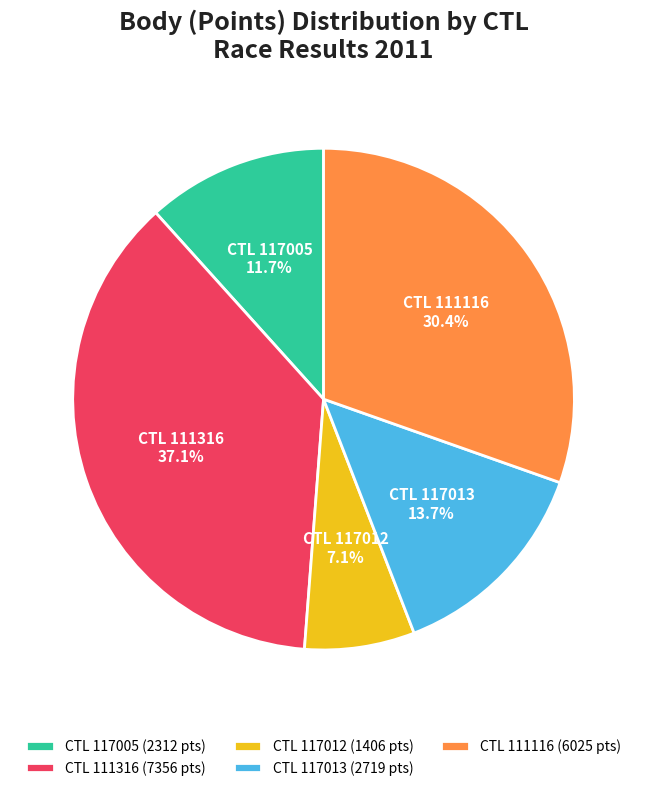

Approximately how many times larger is the value at CTL 111316 compared to CTL 111116?

1.2